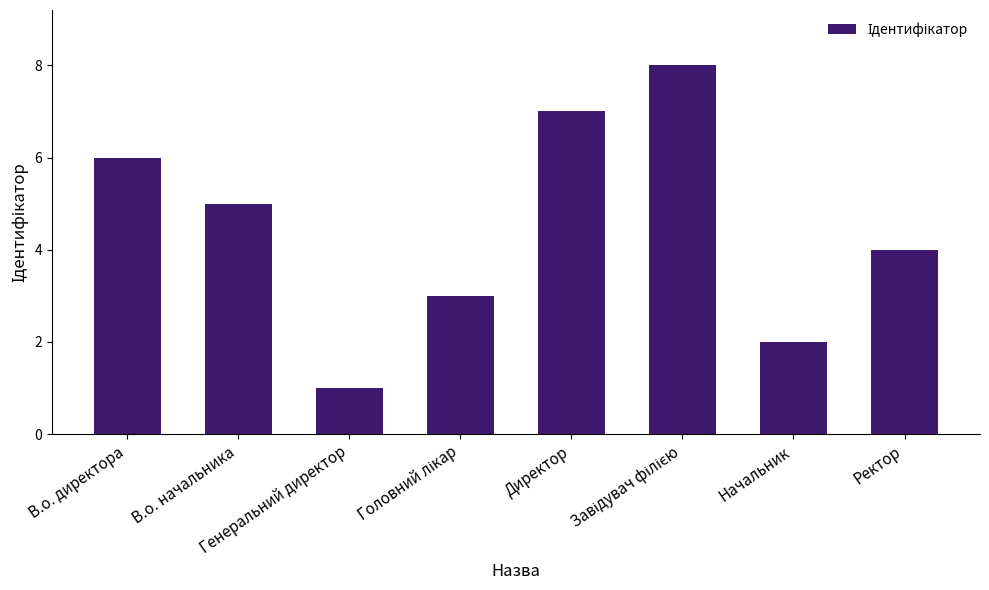

What is the difference between the maximum and minimum values?

7